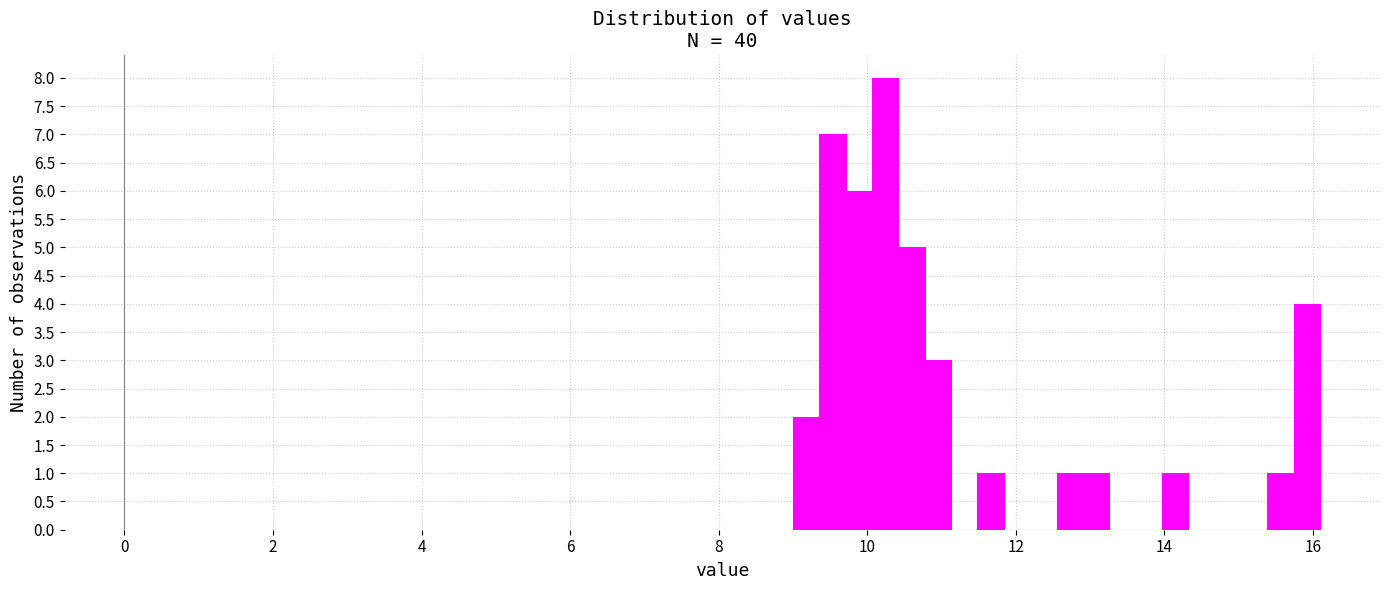

Around what value on the x-axis is the tallest bar? Give the approximate position of its centre, as read against the axis.

10.2